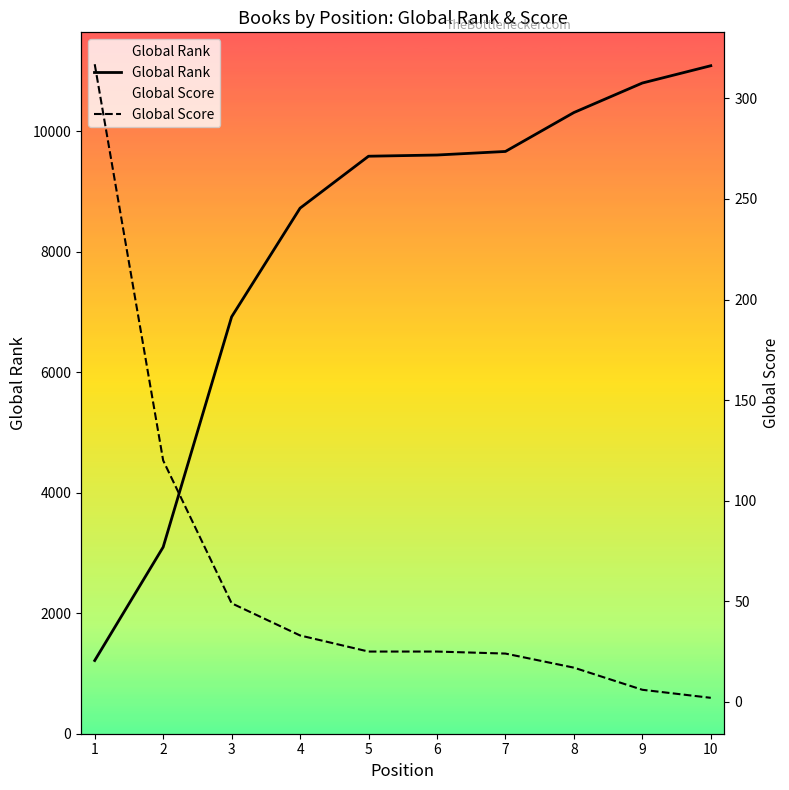

Which category has the lowest value in the Global Rank series?

1